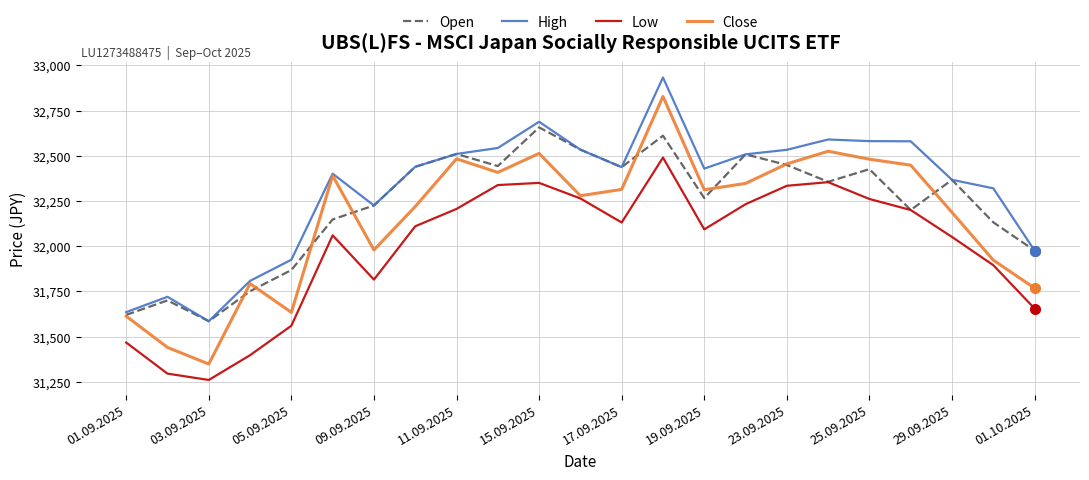

True or false: High and Low cross at least once.

False